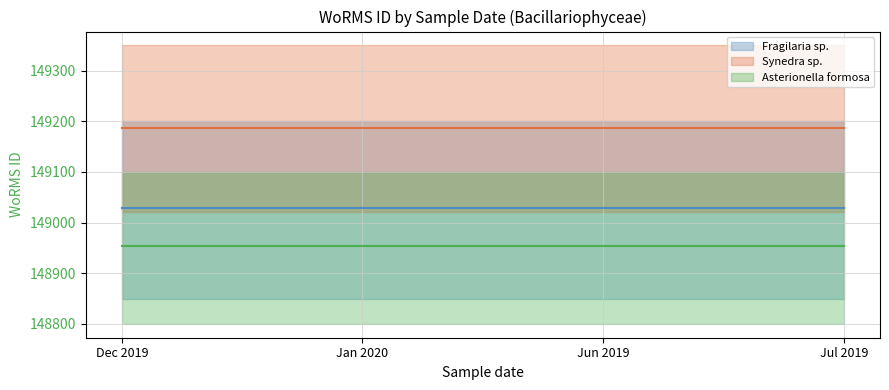

Reading left to right, transcribe all the data shown in this chart.

Fragilaria sp. (mean): 149028	149028	149028	149028
Synedra sp. (mean): 149186	149186	149186	149186
Asterionella formosa (mean): 148954	148954	148954	148954